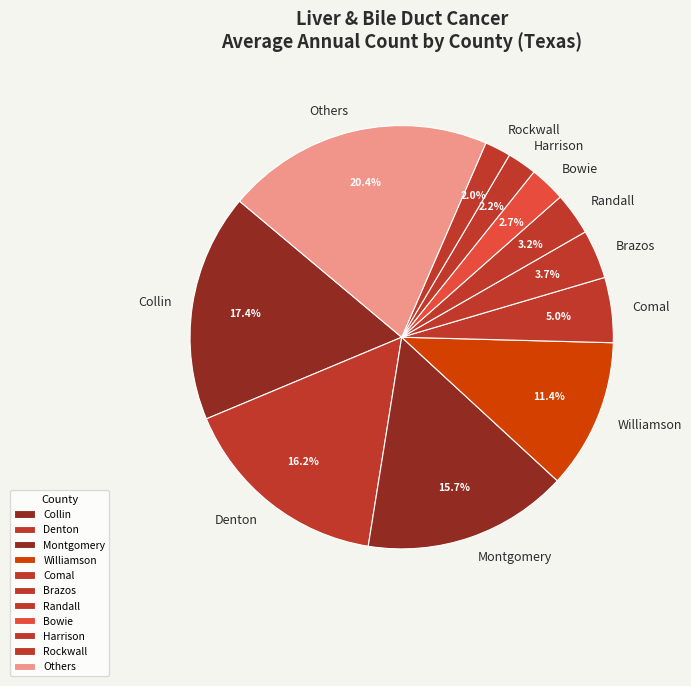

Between Montgomery and Brazos, which is larger?

Montgomery